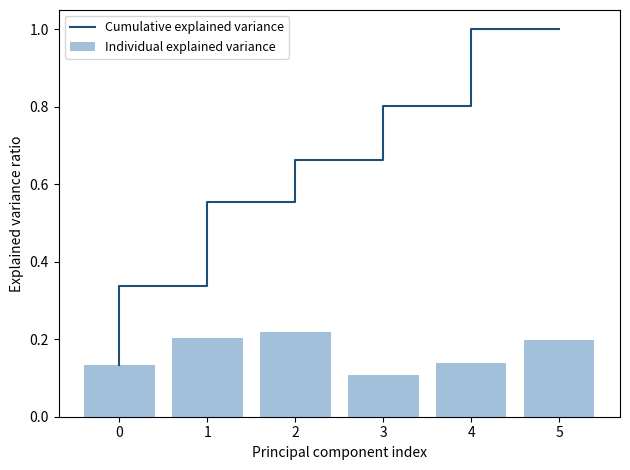

The Cumulative explained variance series shows 0.9 at 3. True or false?

False